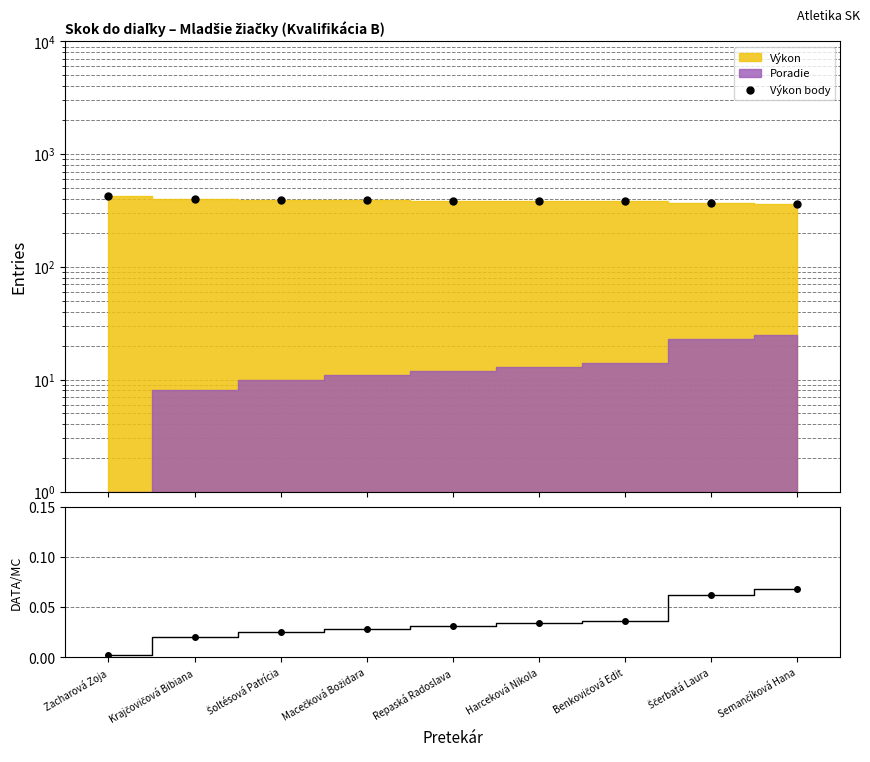

Which has a higher value, Šoltésová Patrícia or Krajčovičová Bibiana?

Krajčovičová Bibiana